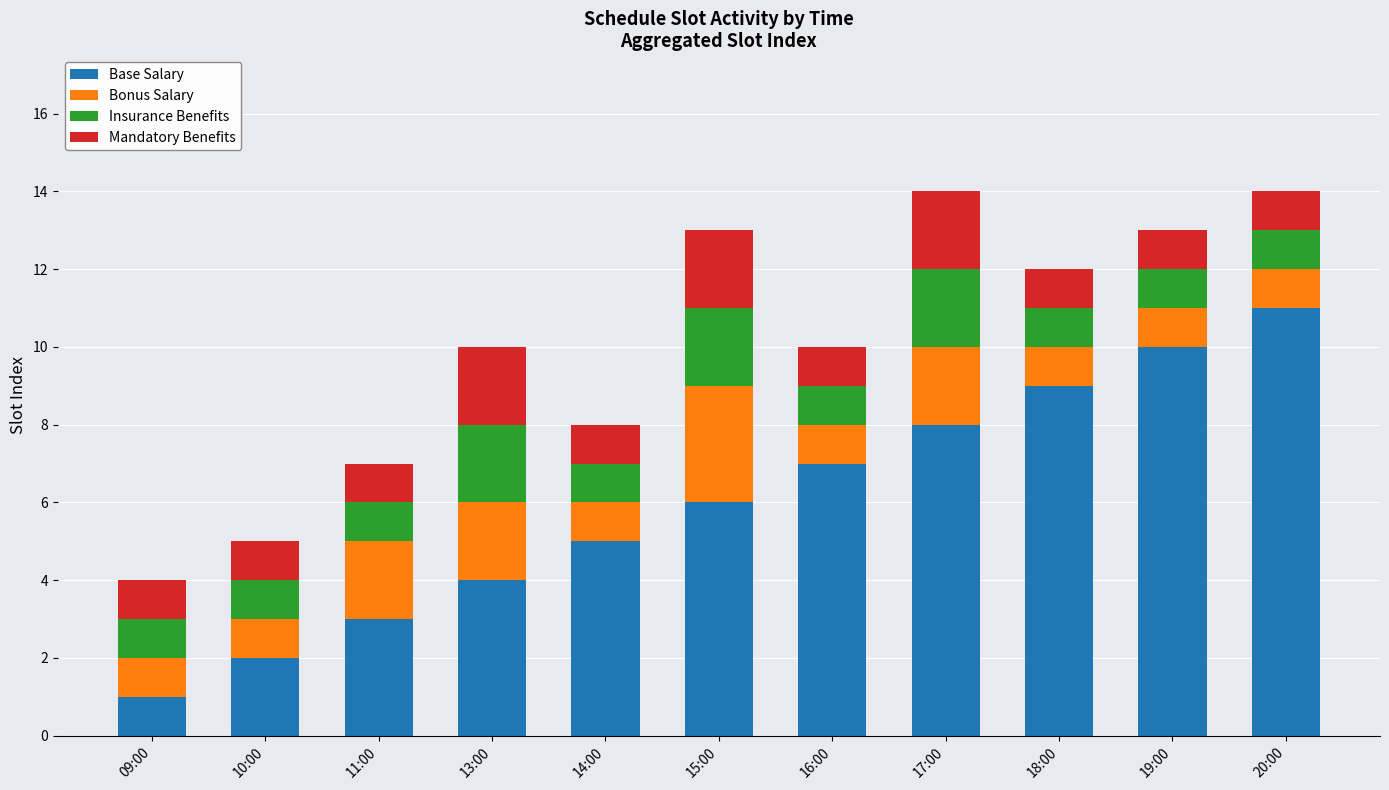

Which category has the highest value in the Base Salary series?

20:00